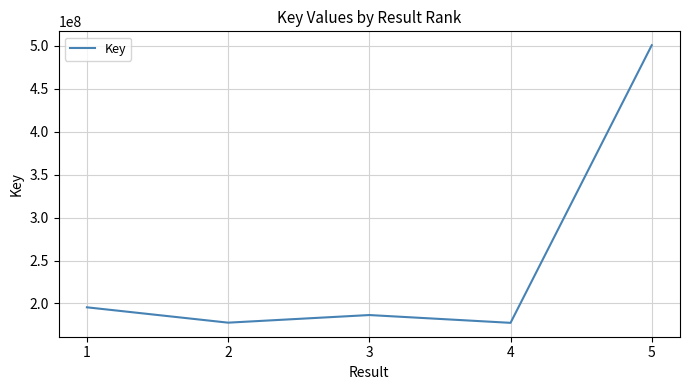

How many values are below 186525099?

2